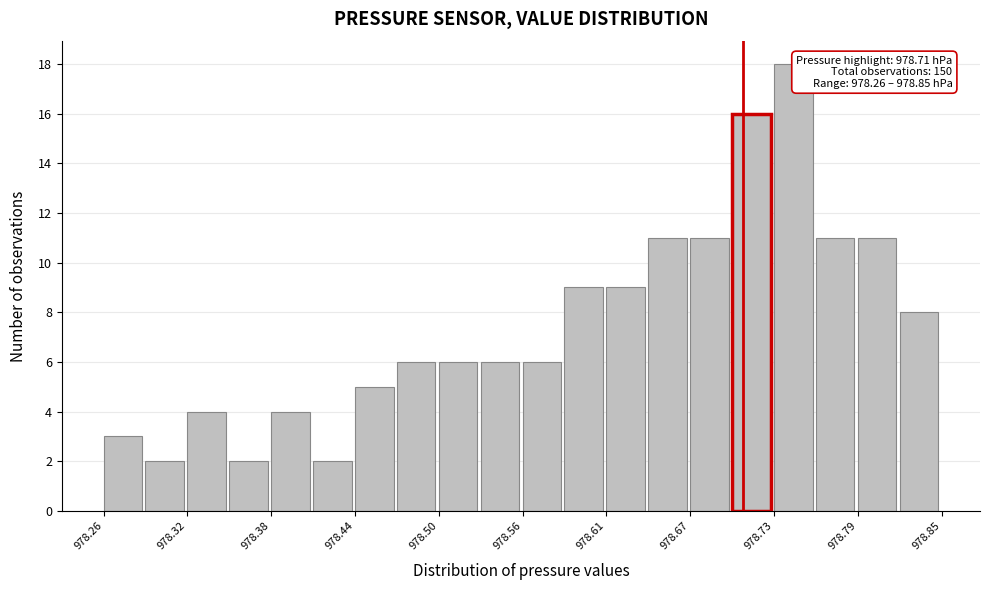

Read against the x-axis, roughly where is the centre of the tallest bar?

978.75